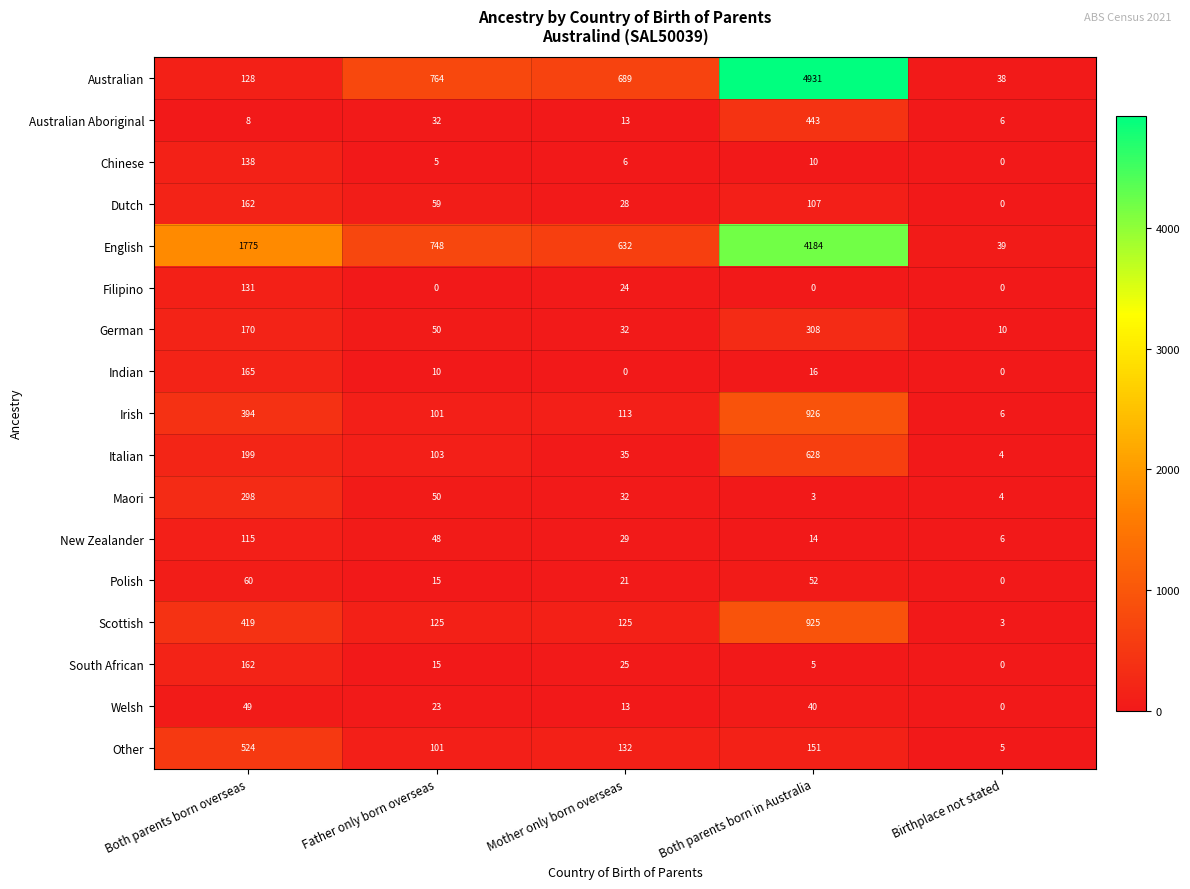

At which label does Australian Aboriginal reach its peak?

Both parents born in Australia